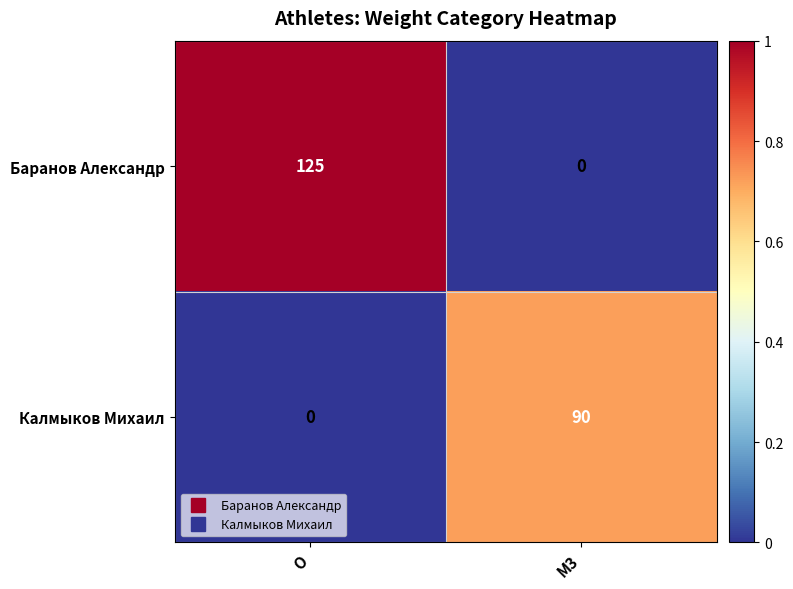

Rank the series at O from lowest to highest value.

Калмыков Михаил, Баранов Александр